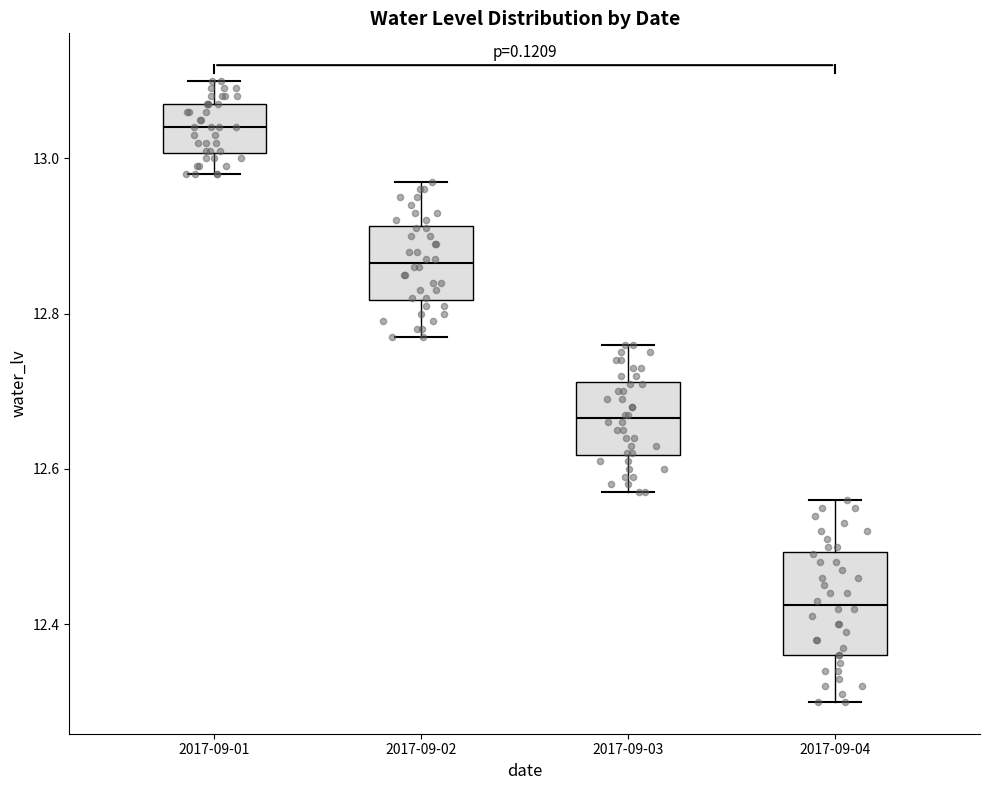

Reading left to right, transcribe this box plot: for each box, give where its median line is, the range the box spans, and where its two whiskers end, as read against the y-axis. The values are not printed on the chart, so give them approximately, as read against the axis.

2017-09-01: median 13.04, box 13.00 to 13.08, whiskers 12.98 to 13.10
2017-09-02: median 12.86, box 12.82 to 12.92, whiskers 12.78 to 12.98
2017-09-03: median 12.66, box 12.62 to 12.72, whiskers 12.58 to 12.76
2017-09-04: median 12.42, box 12.36 to 12.50, whiskers 12.30 to 12.56